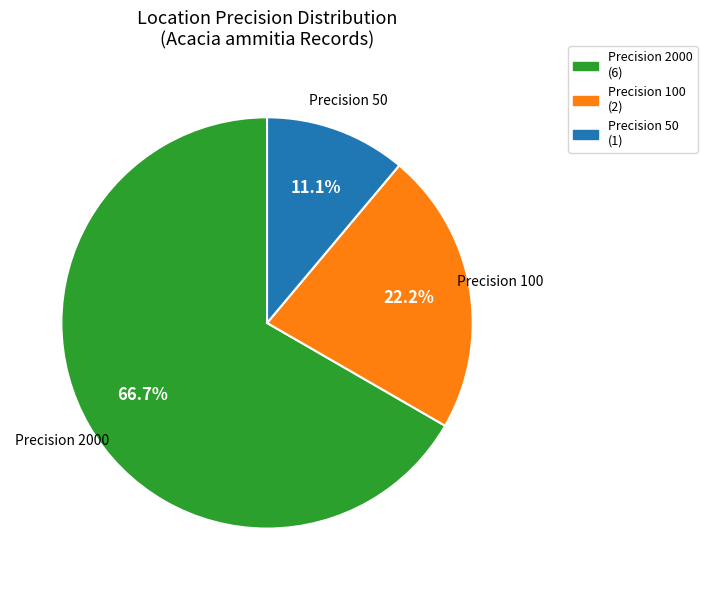

To the nearest percent, what is the difference between the largest and smallest slice percentages?

56%